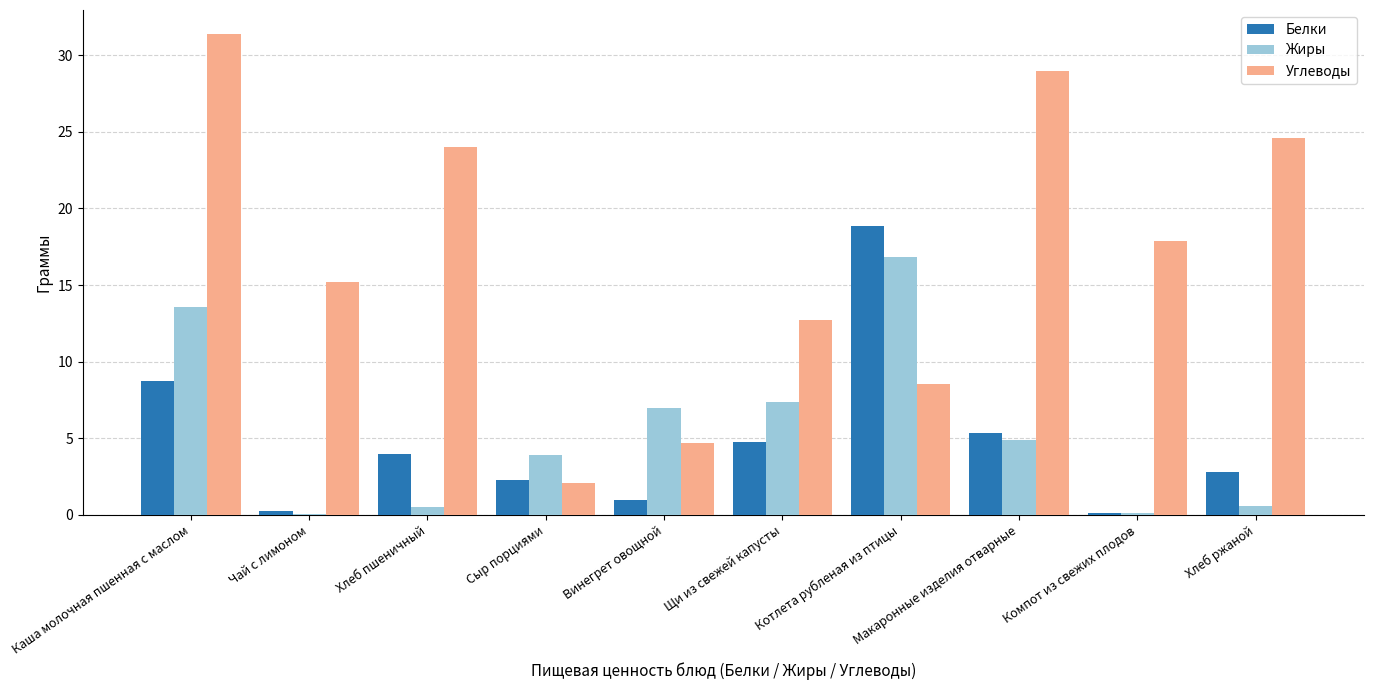

Is it true that Углеводы equals 4.7 at Винегрет овощной?

True